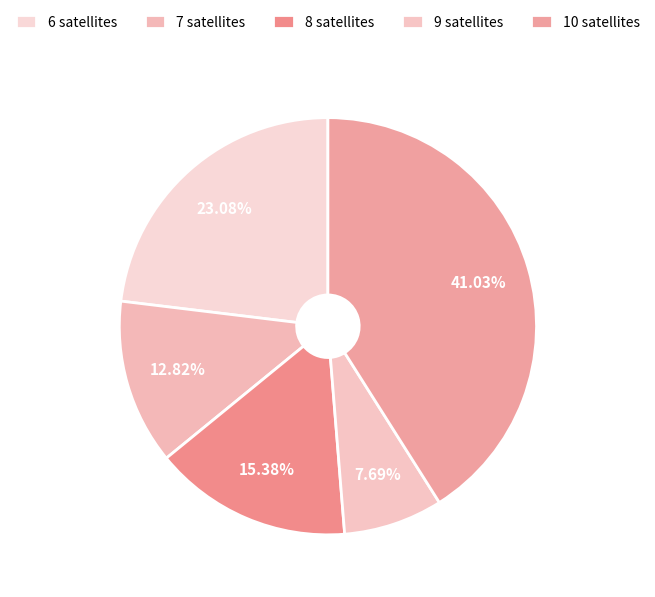

How many segments does this pie chart have?

5